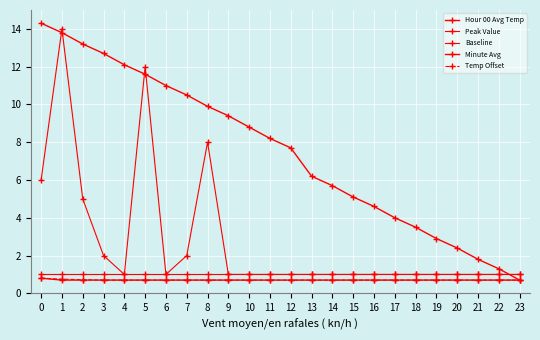

Count the number of data series in this chart.

5